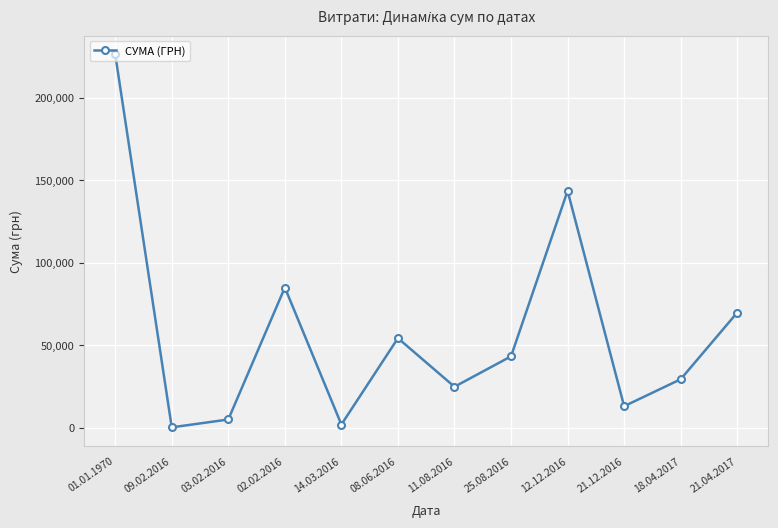

How many interior local peaks (higher than both neighbors) does the data have?

3